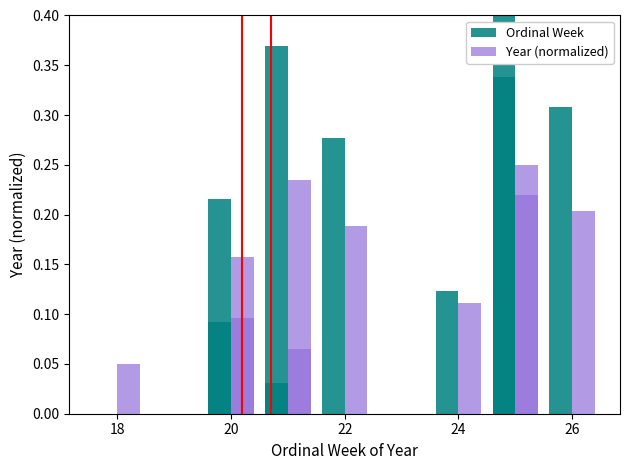

Rank the series by their maximum value, from highest to lowest.

Ordinal Week, Year (normalized)